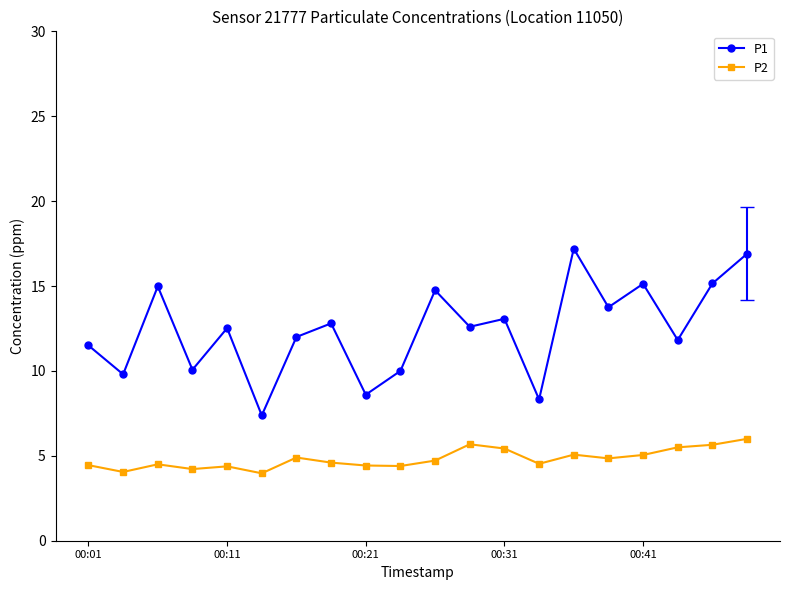

Which series has the largest total across all categories?

P1